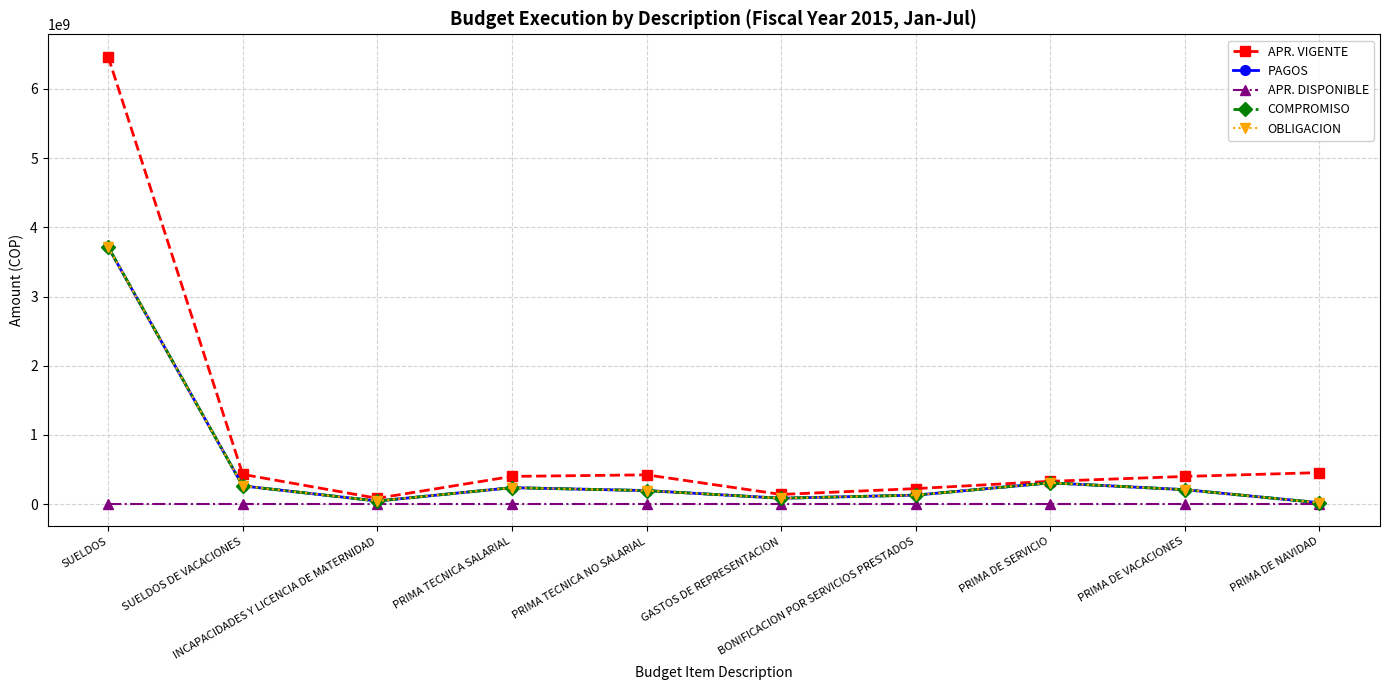

Is this an area chart (filled region under the line)?

No